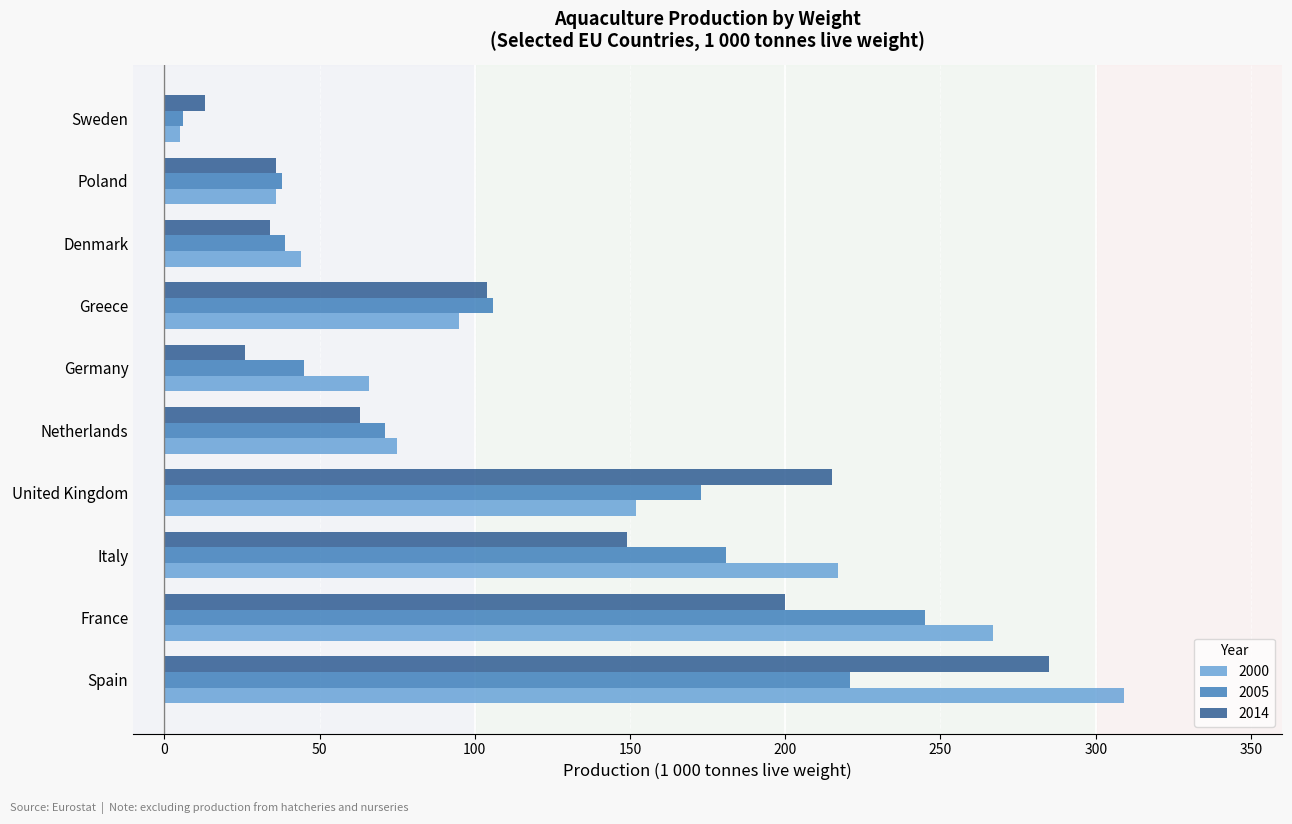

What is the difference between the maximum and minimum values in the 2000 series?

304